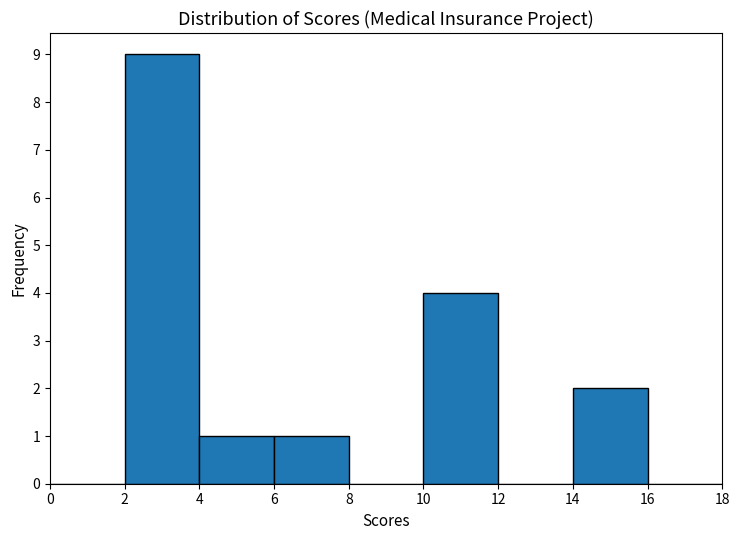

Reading left to right, list every bar in this chart as the range it spans on the x-axis followed by its height. The values are not printed on the chart, so give them approximately, as read against the axis.

0 to 2: 0
2 to 4: 9
4 to 6: 1
6 to 8: 1
8 to 10: 0
10 to 12: 4
12 to 14: 0
14 to 16: 2
16 to 18: 0